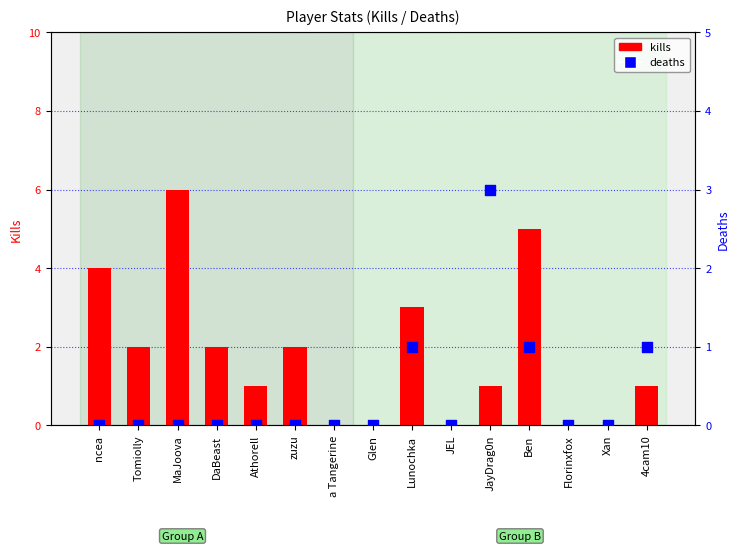

Which series has the widest spread of Y values?

kills